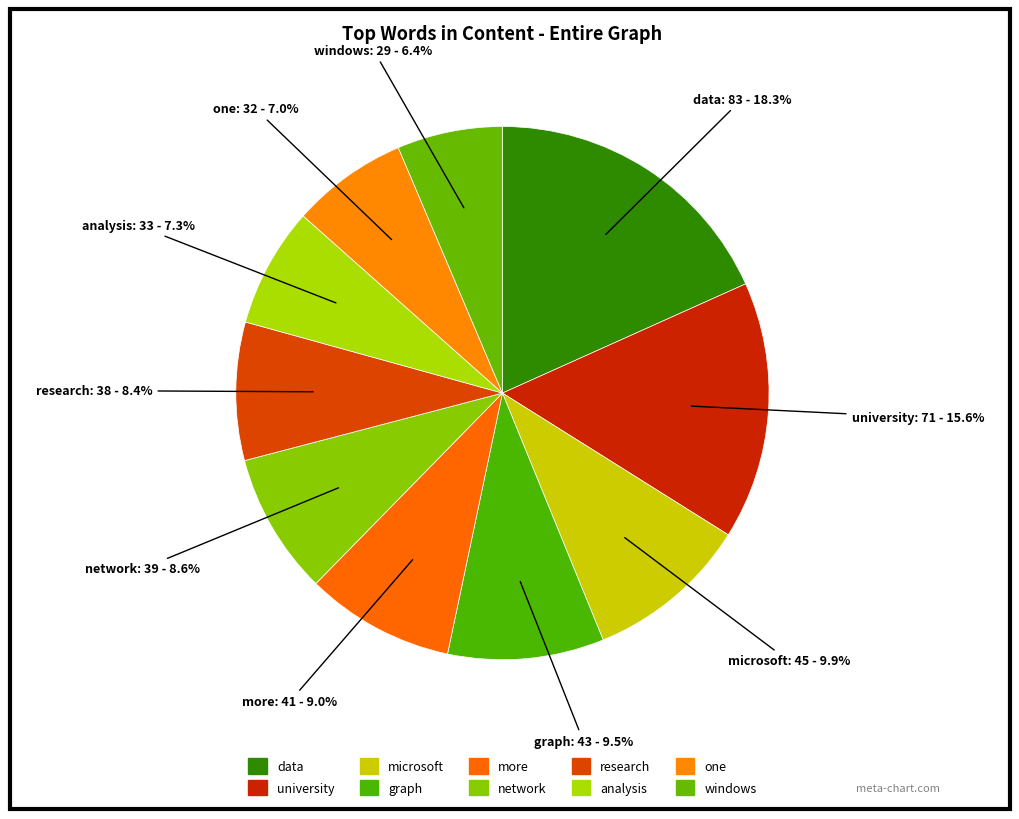

How much of the chart is everything except analysis?

92.7%